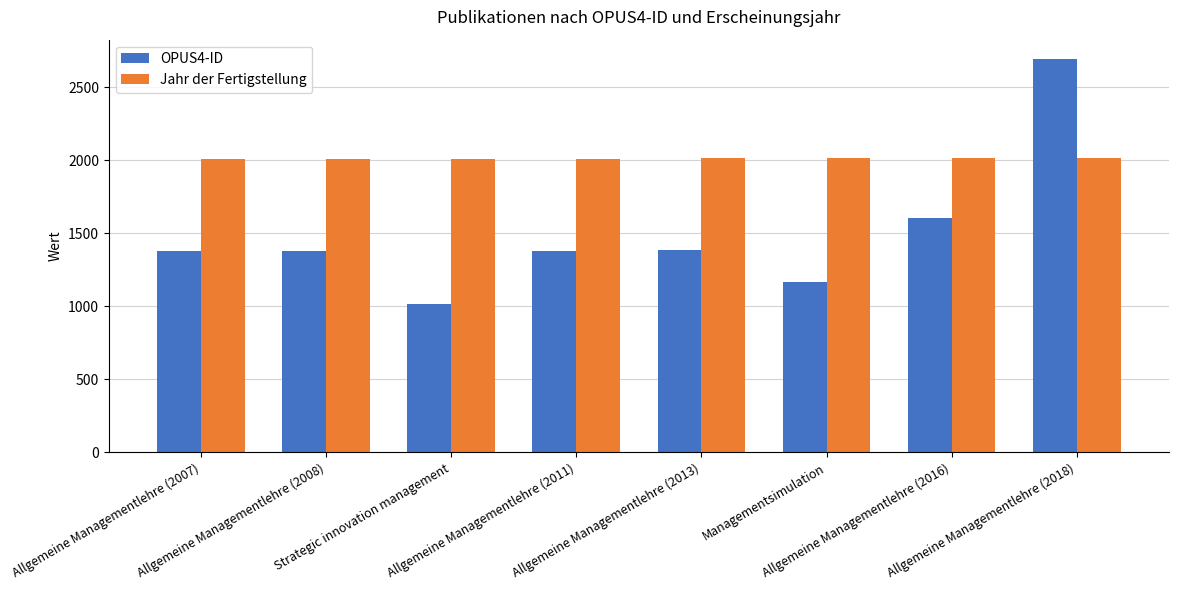

What is the minimum value for OPUS4-ID?

1015